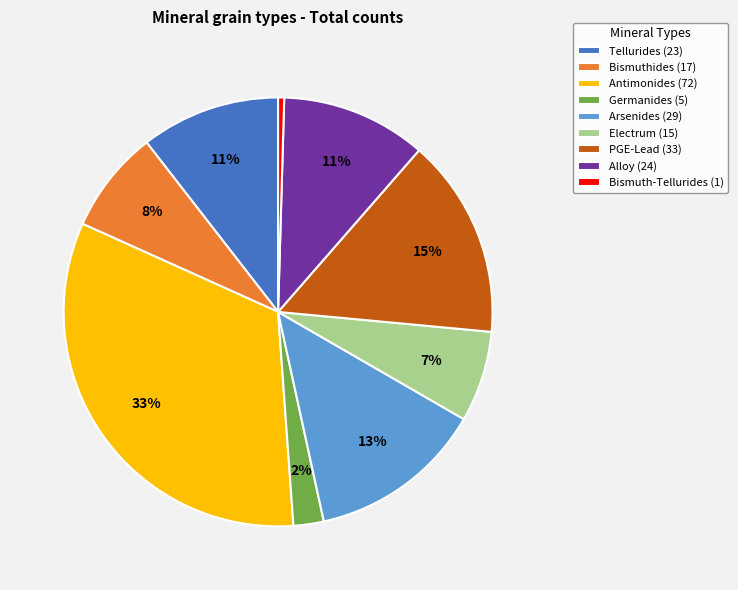

Do PGE-Lead and Bismuth-Tellurides together represent more than half of the pie?

No